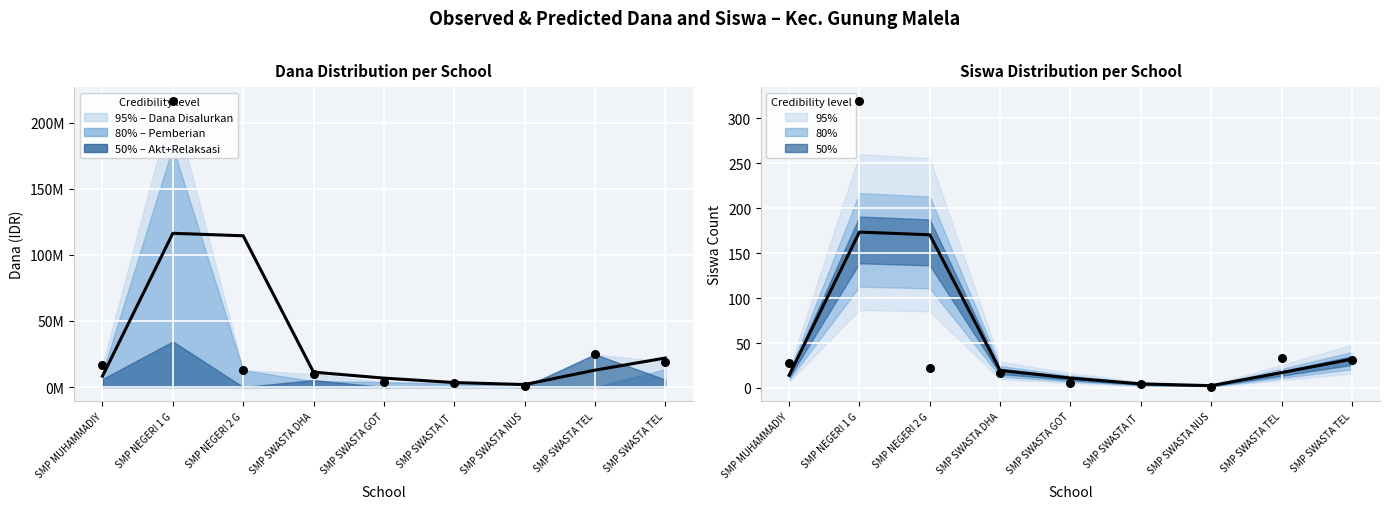

At how many categories does at least one series exceed 108883075?

2